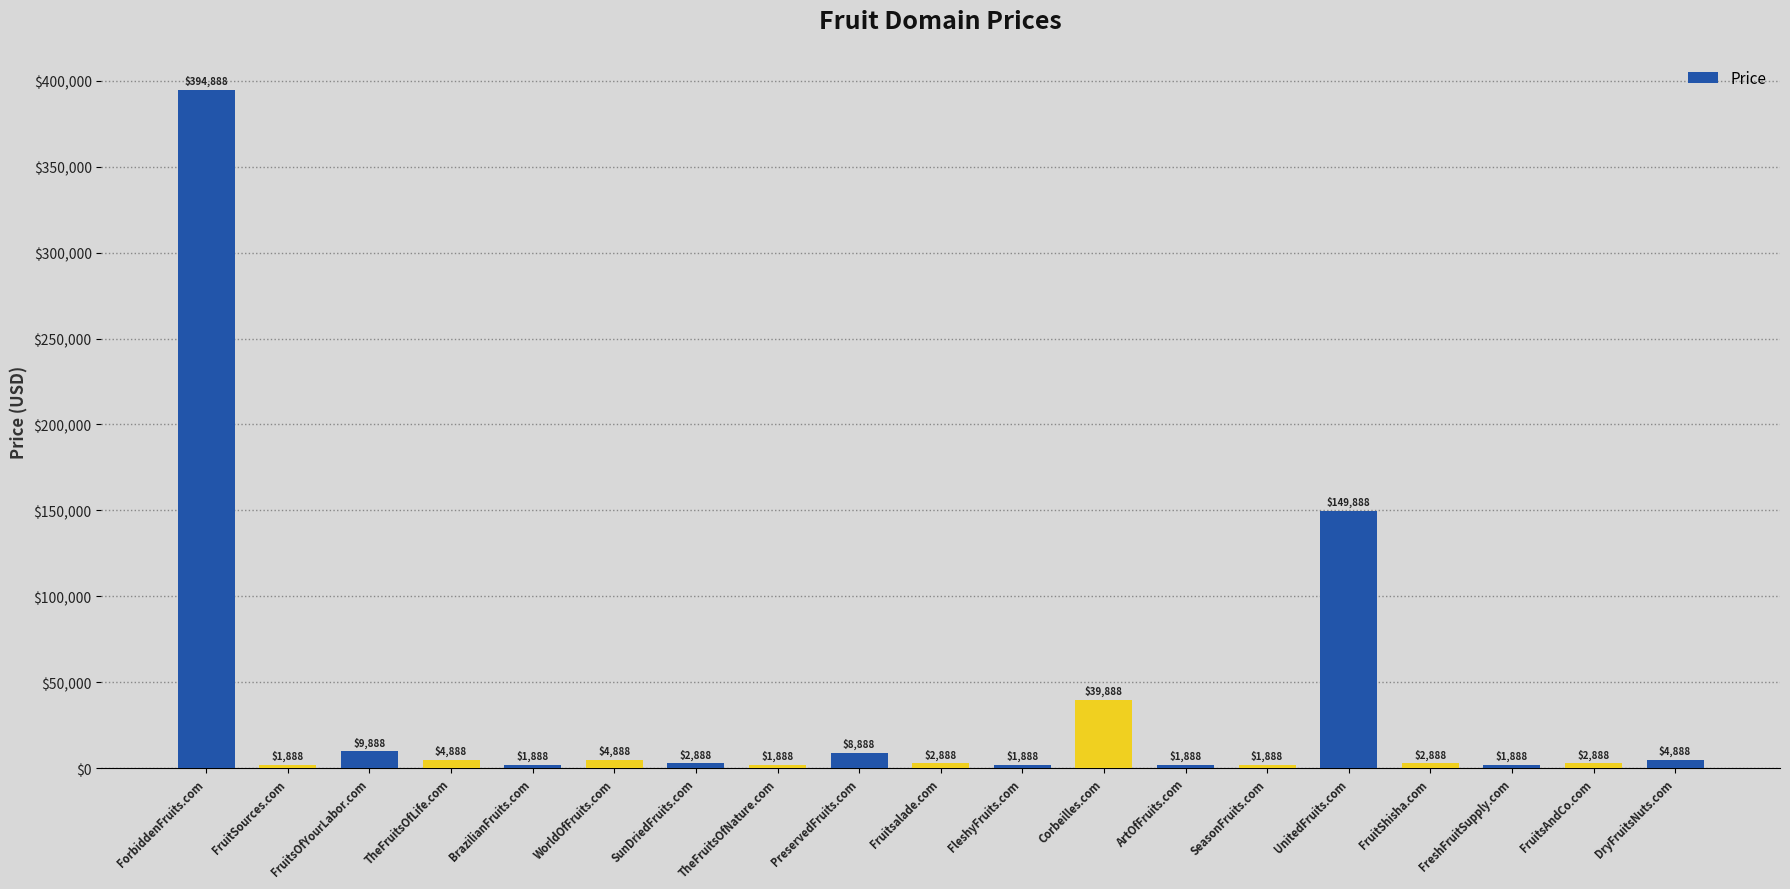

Count the number of data series in this chart.

1